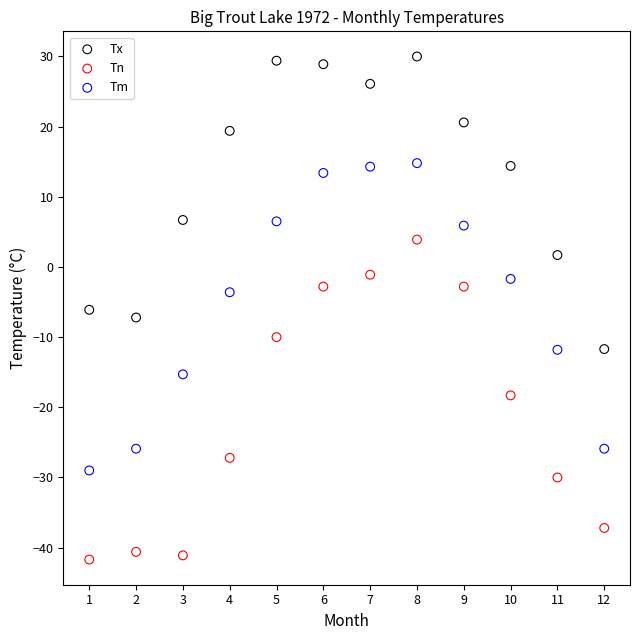

Across all data points, what is the range of X values (max minus min)?

11.0